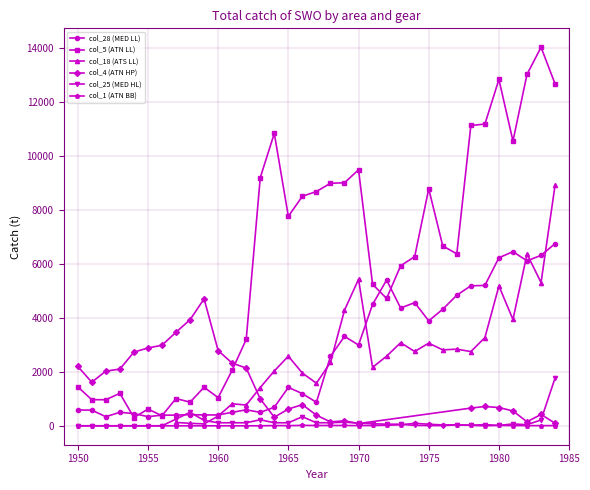

What is the sum of the col_5 (ATN LL) values at 1972 and 1960?

5759.0